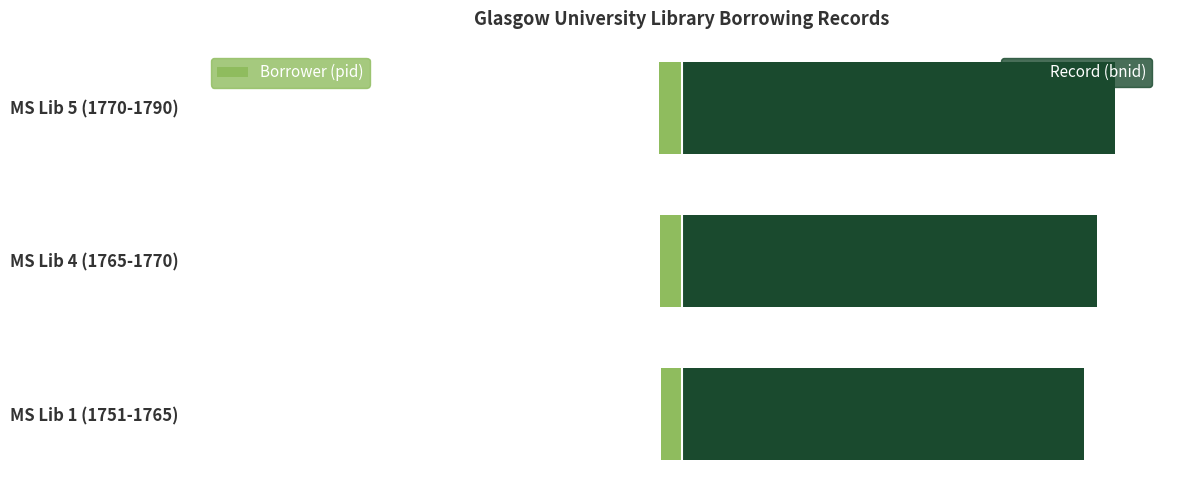

At how many categories does at least one series exceed 38?

3